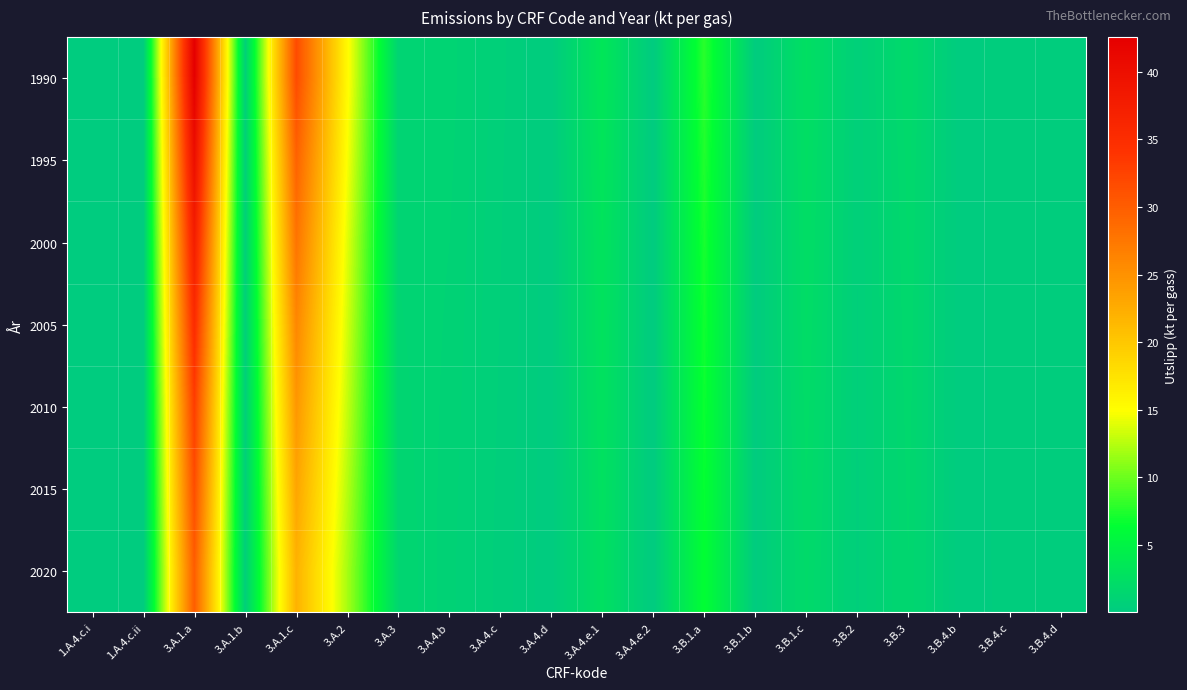

What is the spread (max minus min) of values at 3.A.4.e.1?

0.8